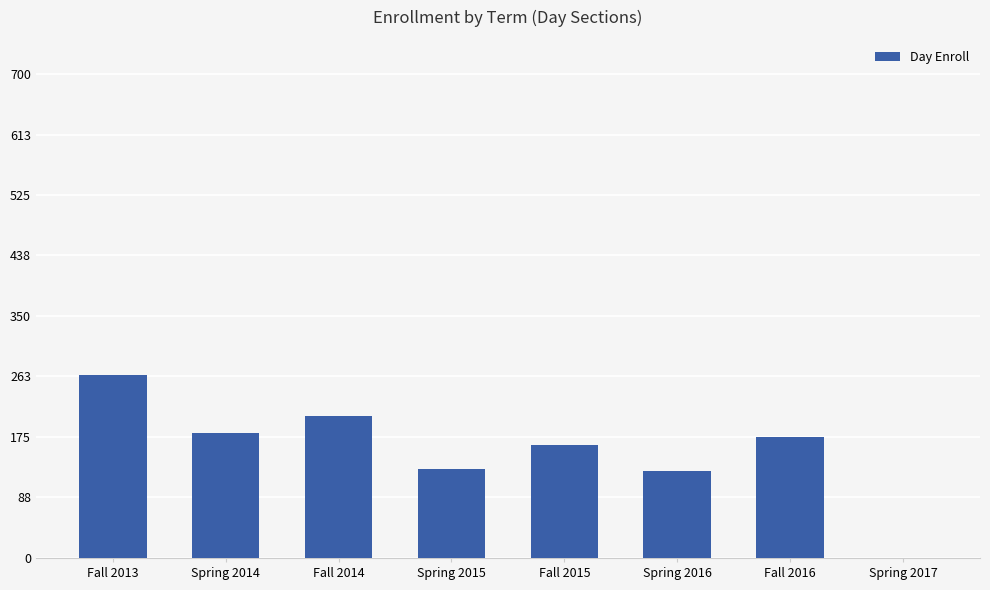

Reading left to right, list all the values displayed in this chart.

265	181	205	129	164	126	175	0